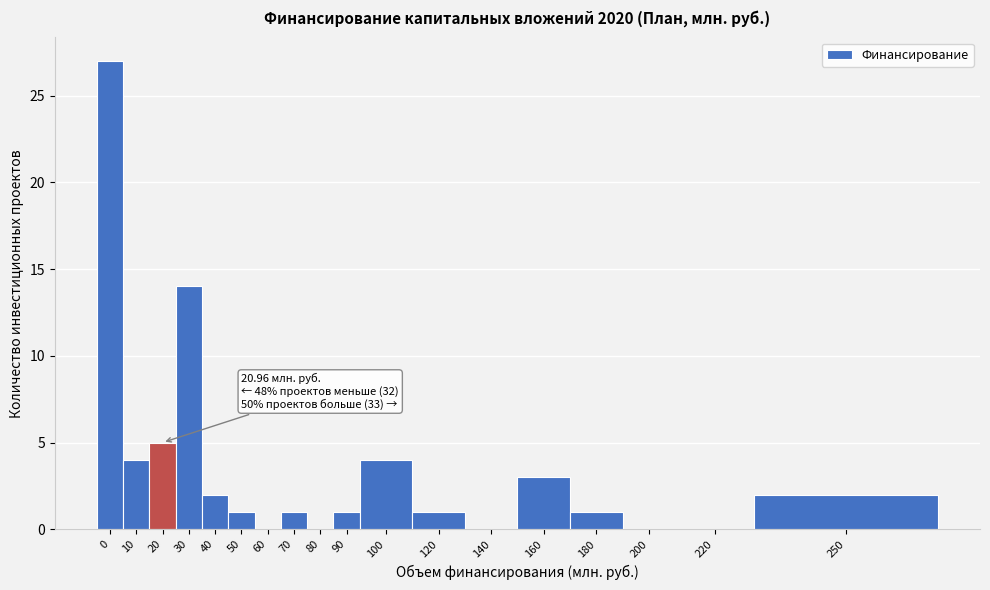

Reading right to left, what are all the values shown in this chart?

250=2	220=0	200=0	180=1	160=3	140=0	120=1	100=4	90=1	80=0	70=1	60=0	50=1	40=2	30=14	20=5	10=4	0=27